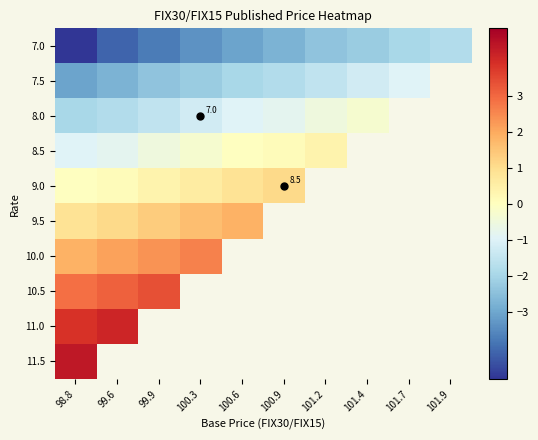

Which has a higher value, 100.6 or 101.2?

101.2